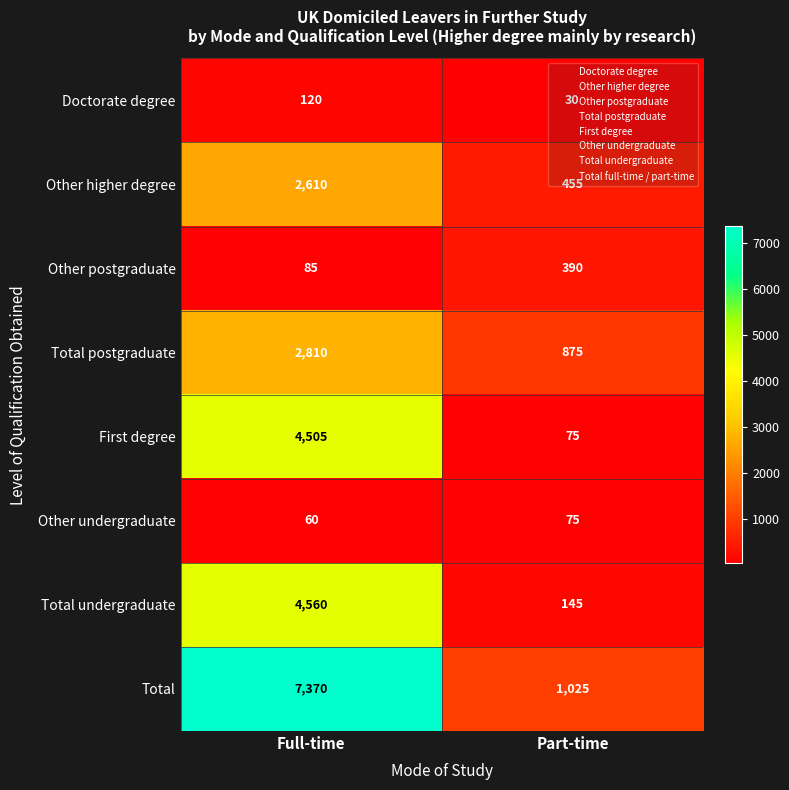

What is the difference between the Total postgraduate values at Full-time and Part-time?

1935